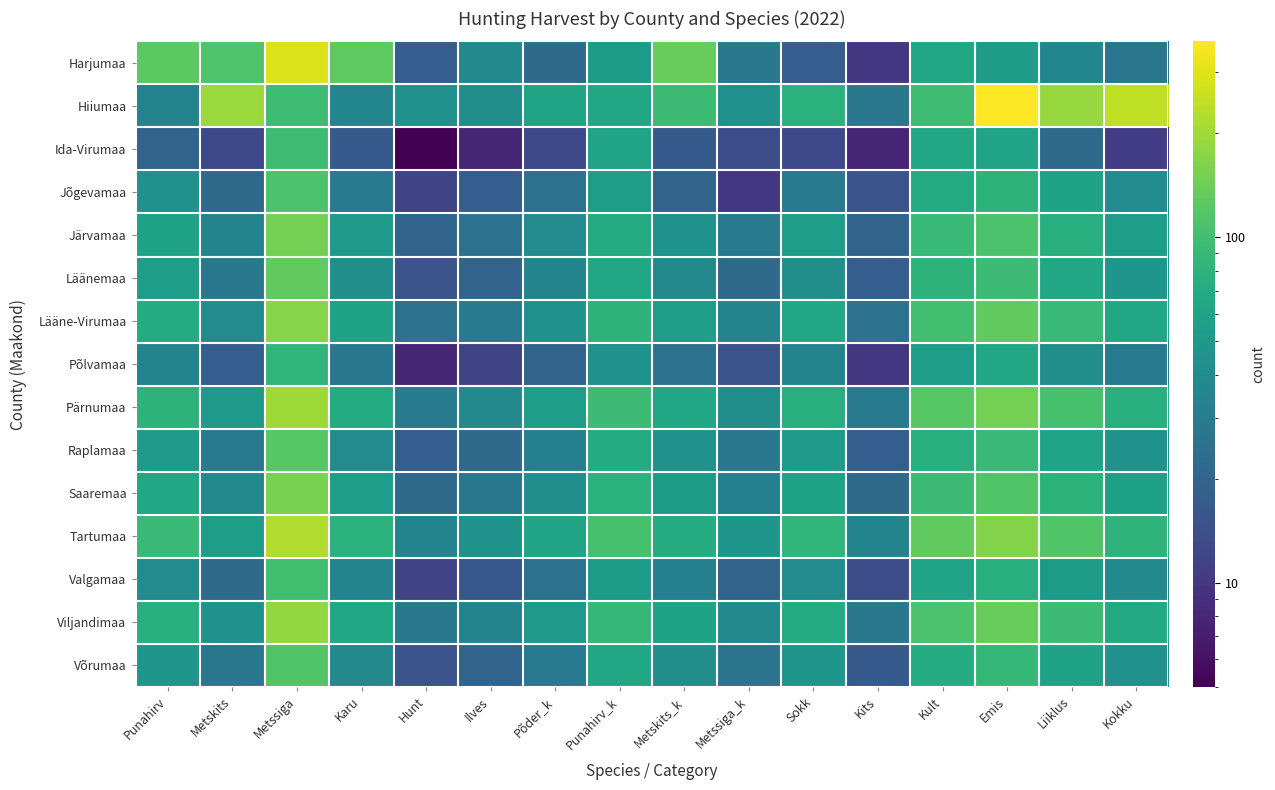

At which category is the sum across all series the highest?

Metssiga